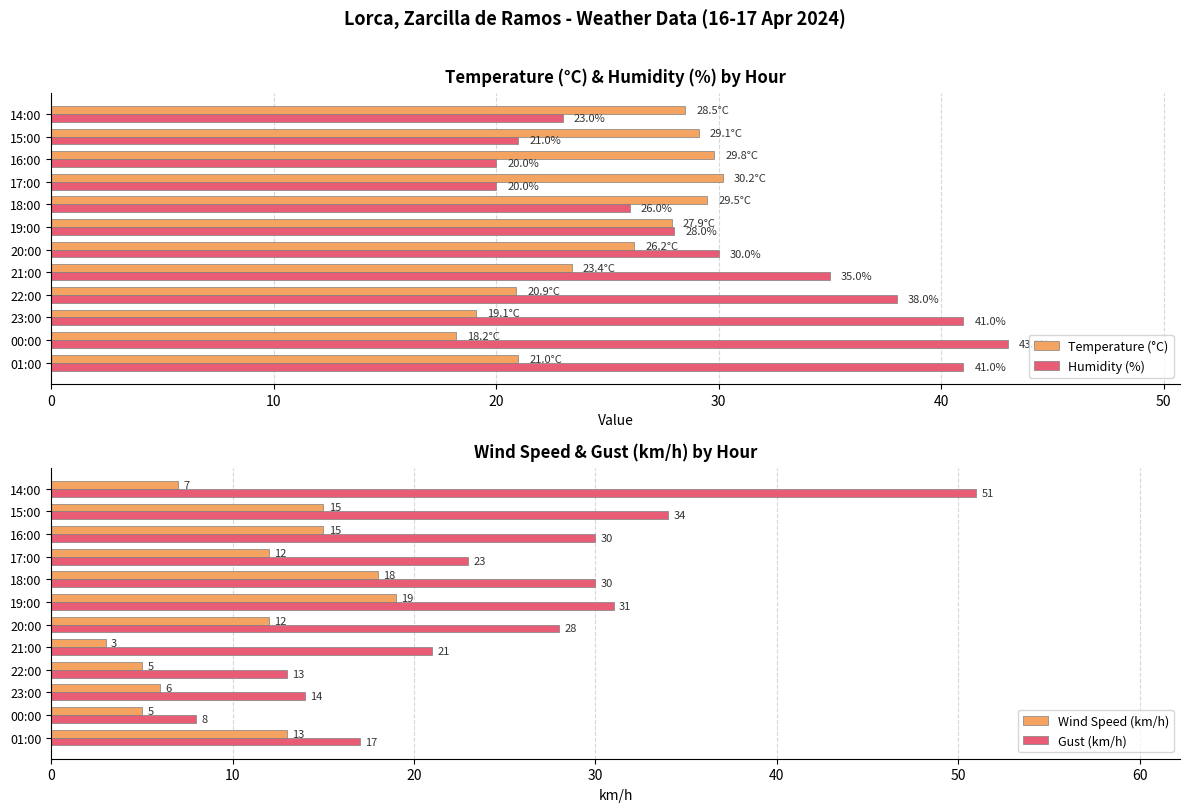

Which series has the widest spread of values?

Gust (km/h)